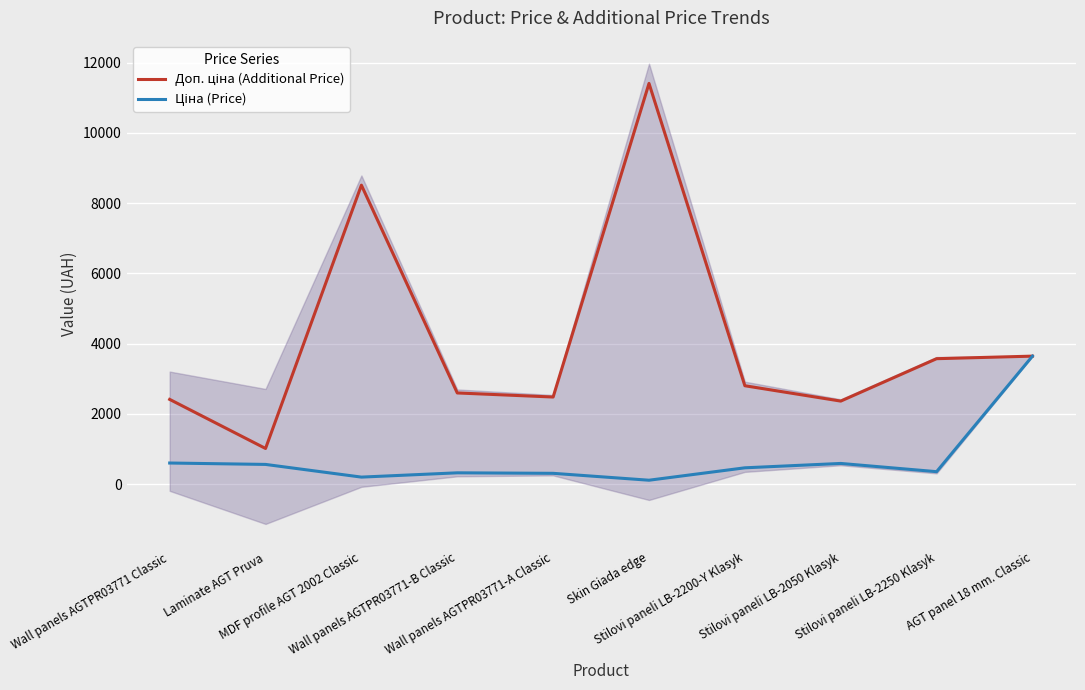

What is the smallest value displayed?

114.1